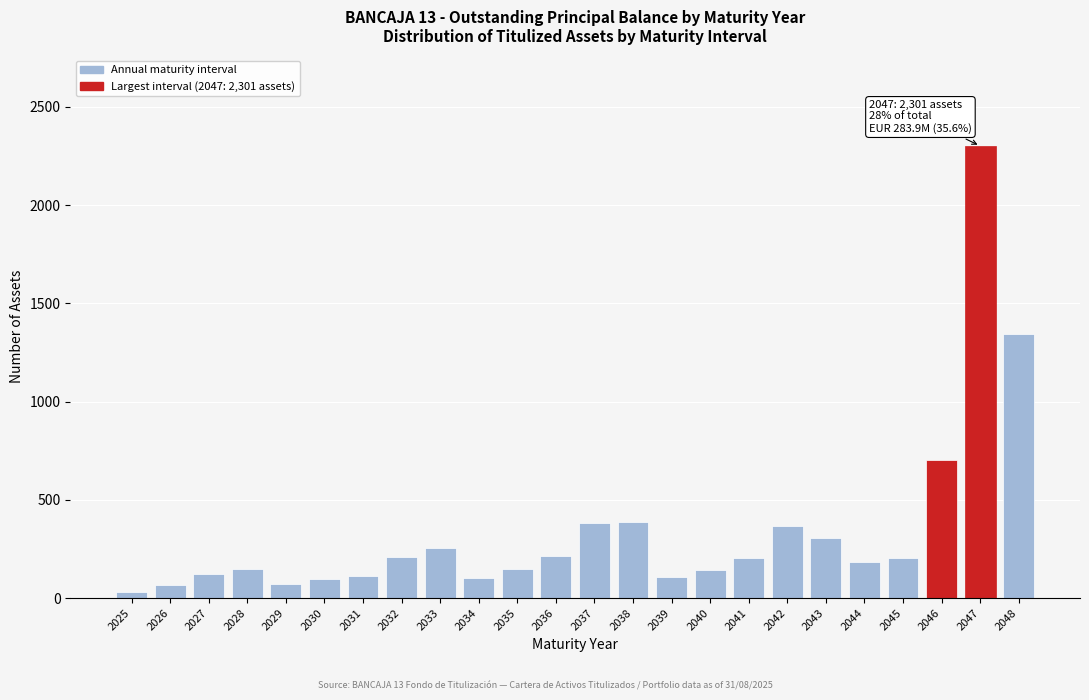

At which label is the value closest to 1165?

2048